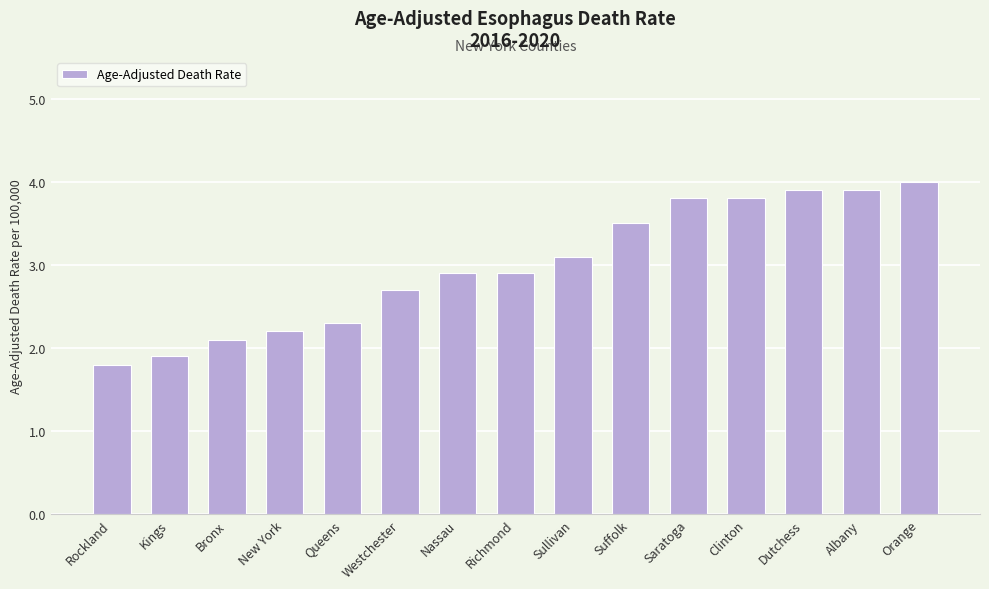

Between Orange and Suffolk, which is larger?

Orange